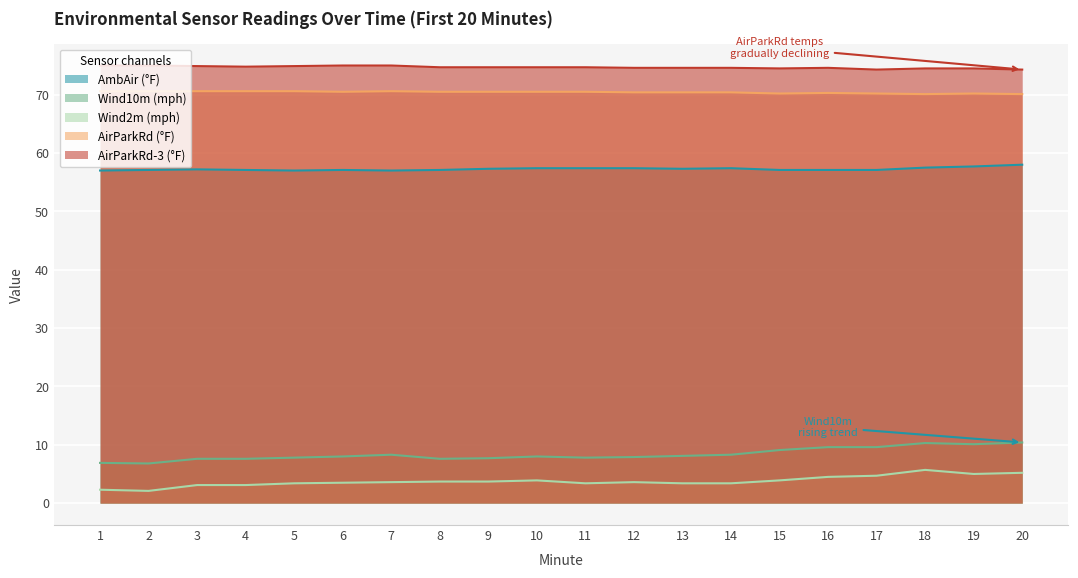

True or false: Wind10m (mph) has a value of 5.6 at 19.

False